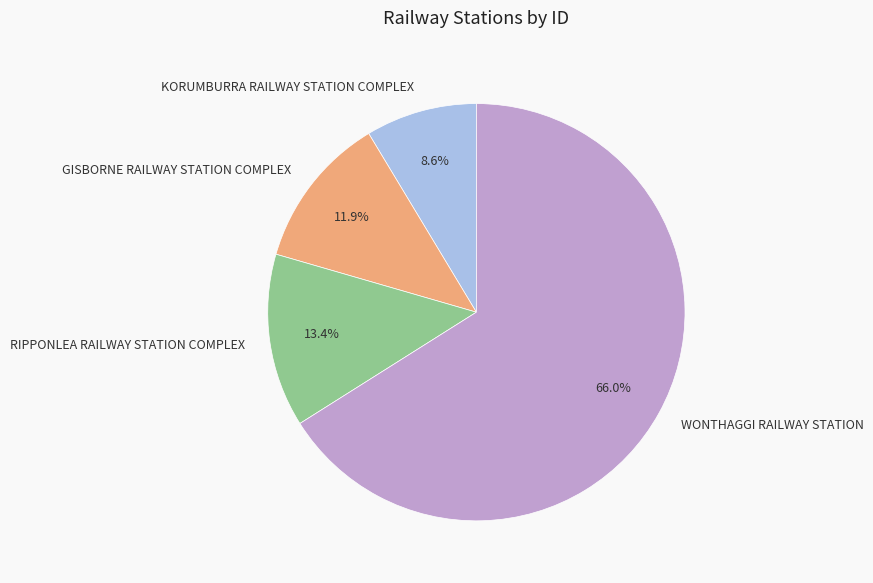

To the nearest percent, what percentage of the pie is KORUMBURRA RAILWAY STATION COMPLEX?

9%